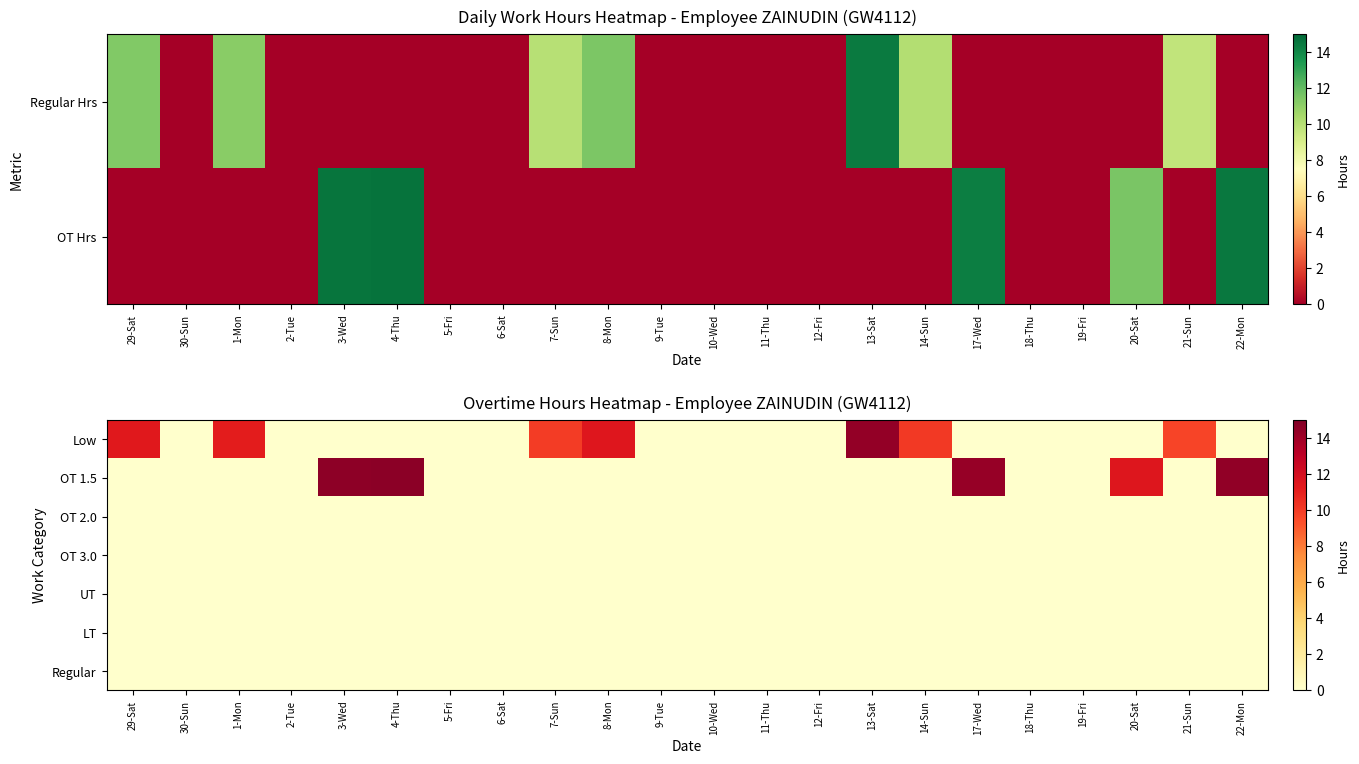

Reading left to right, transcribe all the data shown in this chart.

Low: 29-Sat=11.3	30-Sun=0.0	1-Mon=11.1	2-Tue=0.0	3-Wed=0.0	4-Thu=0.0	5-Fri=0.0	6-Sat=0.0	7-Sun=10.0	8-Mon=11.4	9-Tue=0.0	10-Wed=0.0	11-Thu=0.0	12-Fri=0.0	13-Sat=14.4	14-Sun=10.1	17-Wed=0.0	18-Thu=0.0	19-Fri=0.0	20-Sat=0.0	21-Sun=9.7	22-Mon=0.0
OT 1.5: 29-Sat=0.0	30-Sun=0.0	1-Mon=0.0	2-Tue=0.0	3-Wed=14.6	4-Thu=14.6	5-Fri=0.0	6-Sat=0.0	7-Sun=0.0	8-Mon=0.0	9-Tue=0.0	10-Wed=0.0	11-Thu=0.0	12-Fri=0.0	13-Sat=0.0	14-Sun=0.0	17-Wed=14.3	18-Thu=0.0	19-Fri=0.0	20-Sat=11.5	21-Sun=0.0	22-Mon=14.5
OT 2.0: 29-Sat=0.0	30-Sun=0.0	1-Mon=0.0	2-Tue=0.0	3-Wed=0.0	4-Thu=0.0	5-Fri=0.0	6-Sat=0.0	7-Sun=0.0	8-Mon=0.0	9-Tue=0.0	10-Wed=0.0	11-Thu=0.0	12-Fri=0.0	13-Sat=0.0	14-Sun=0.0	17-Wed=0.0	18-Thu=0.0	19-Fri=0.0	20-Sat=0.0	21-Sun=0.0	22-Mon=0.0
OT 3.0: 29-Sat=0.0	30-Sun=0.0	1-Mon=0.0	2-Tue=0.0	3-Wed=0.0	4-Thu=0.0	5-Fri=0.0	6-Sat=0.0	7-Sun=0.0	8-Mon=0.0	9-Tue=0.0	10-Wed=0.0	11-Thu=0.0	12-Fri=0.0	13-Sat=0.0	14-Sun=0.0	17-Wed=0.0	18-Thu=0.0	19-Fri=0.0	20-Sat=0.0	21-Sun=0.0	22-Mon=0.0
UT: 29-Sat=0.0	30-Sun=0.0	1-Mon=0.0	2-Tue=0.0	3-Wed=0.0	4-Thu=0.0	5-Fri=0.0	6-Sat=0.0	7-Sun=0.0	8-Mon=0.0	9-Tue=0.0	10-Wed=0.0	11-Thu=0.0	12-Fri=0.0	13-Sat=0.0	14-Sun=0.0	17-Wed=0.0	18-Thu=0.0	19-Fri=0.0	20-Sat=0.0	21-Sun=0.0	22-Mon=0.0
LT: 29-Sat=0.0	30-Sun=0.0	1-Mon=0.0	2-Tue=0.0	3-Wed=0.0	4-Thu=0.0	5-Fri=0.0	6-Sat=0.0	7-Sun=0.0	8-Mon=0.0	9-Tue=0.0	10-Wed=0.0	11-Thu=0.0	12-Fri=0.0	13-Sat=0.0	14-Sun=0.0	17-Wed=0.0	18-Thu=0.0	19-Fri=0.0	20-Sat=0.0	21-Sun=0.0	22-Mon=0.0
Regular: 29-Sat=0.0	30-Sun=0.0	1-Mon=0.0	2-Tue=0.0	3-Wed=0.0	4-Thu=0.0	5-Fri=0.0	6-Sat=0.0	7-Sun=0.0	8-Mon=0.0	9-Tue=0.0	10-Wed=0.0	11-Thu=0.0	12-Fri=0.0	13-Sat=0.0	14-Sun=0.0	17-Wed=0.0	18-Thu=0.0	19-Fri=0.0	20-Sat=0.0	21-Sun=0.0	22-Mon=0.0